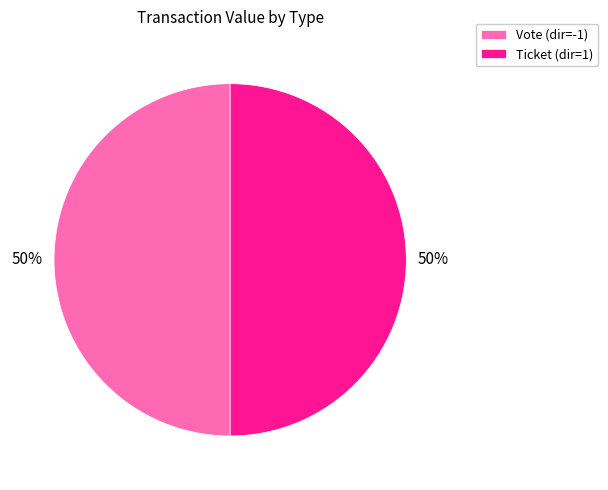

What is the ratio of the value at Ticket (dir=1) to the value at Vote (dir=-1)?

1.0